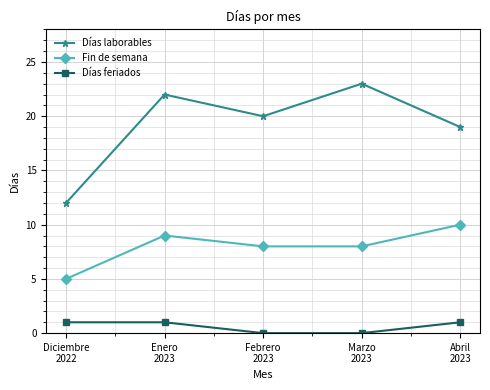

Which series has the widest spread of values?

Días laborables